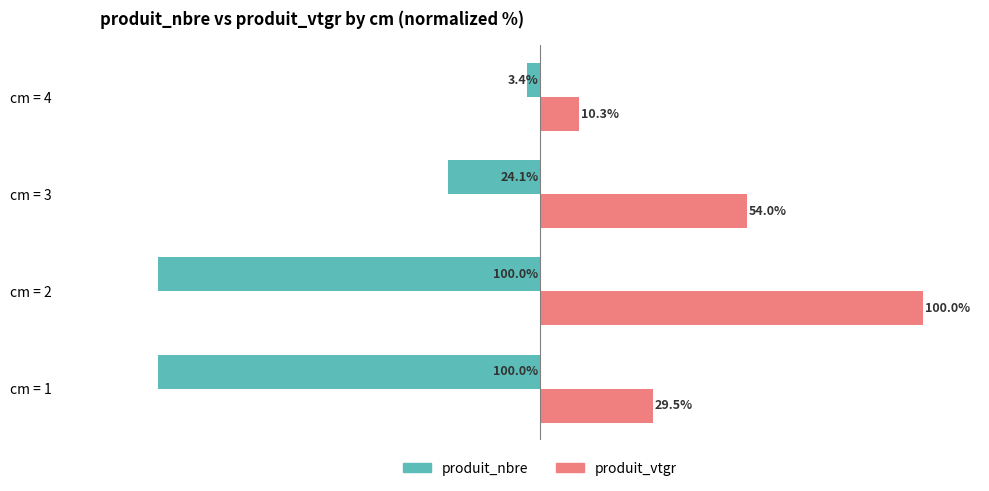

Which series changed the most between cm = 1 and cm = 3?

produit_nbre